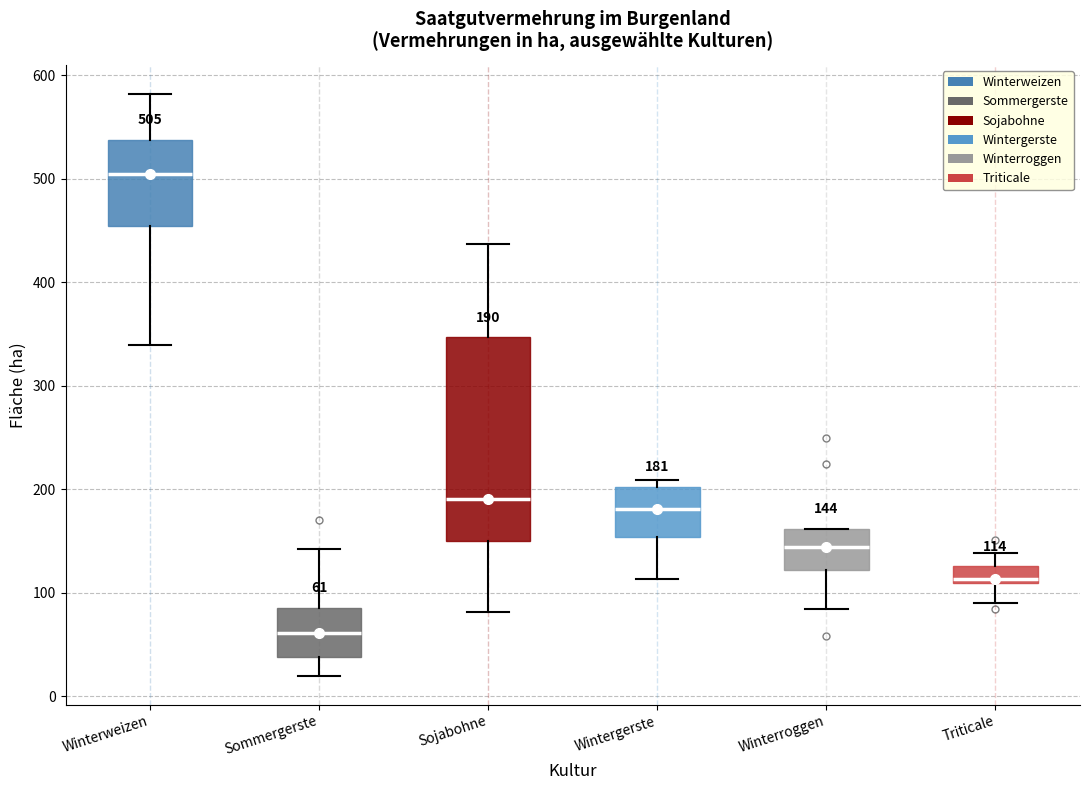

Which box's median line is the highest?

Winterweizen